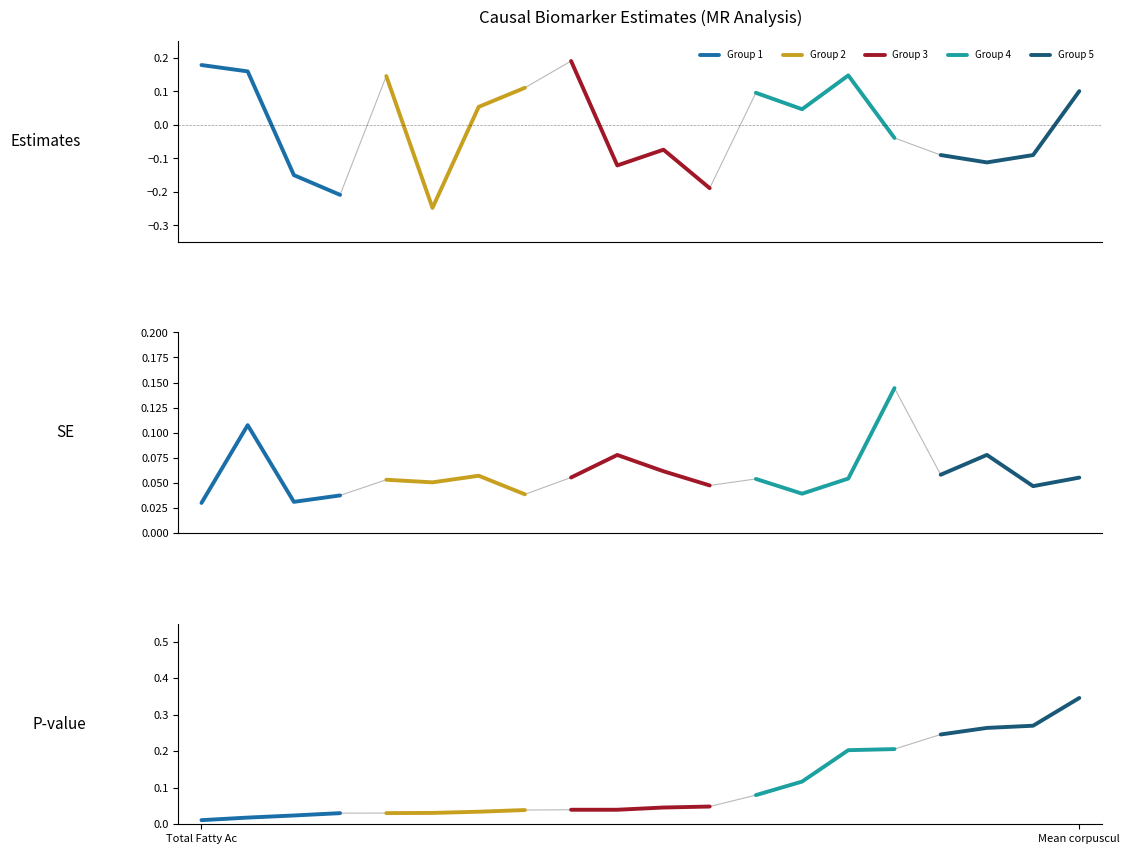

True or false: Group 1 and Group 2 cross at least once.

False